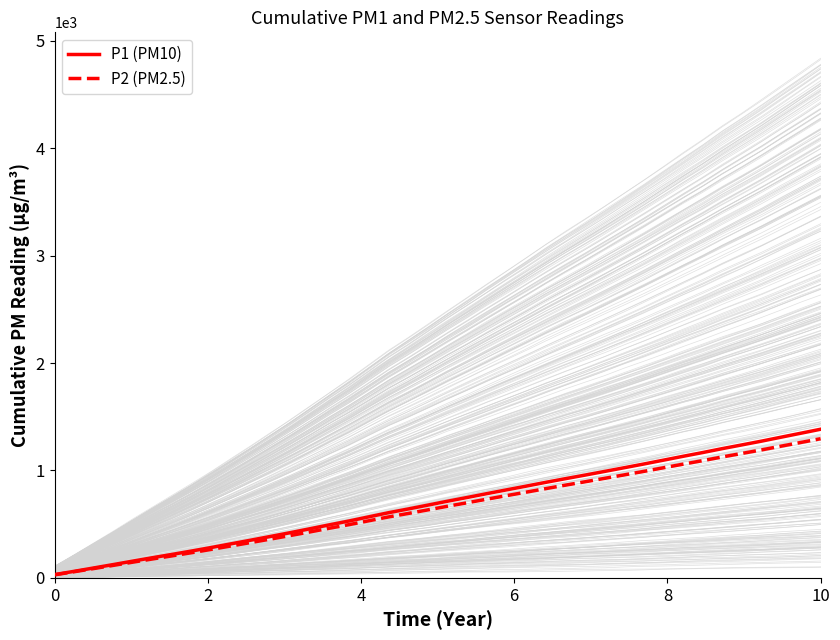

True or false: P1 (PM10) and P2 (PM2.5) cross at least once.

False